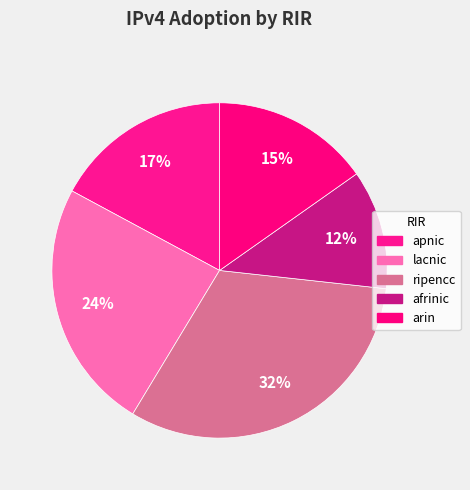

How many segments does this pie chart have?

5